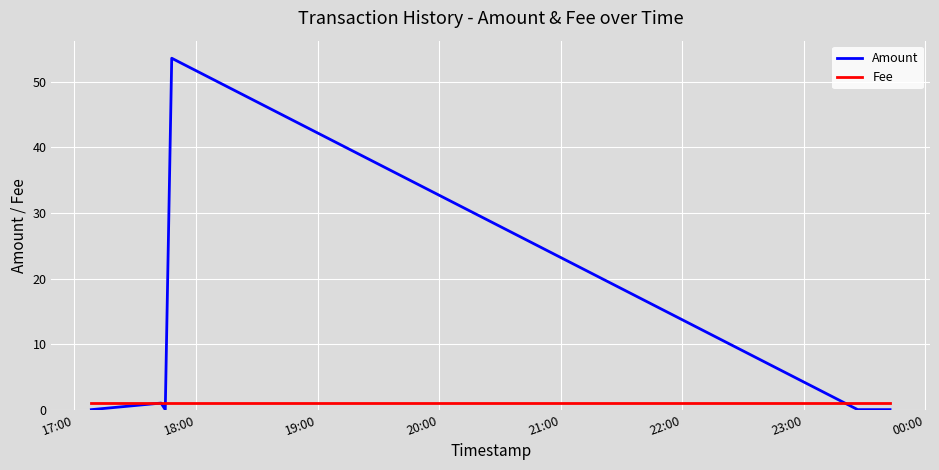

Which series has the largest total across all categories?

Amount